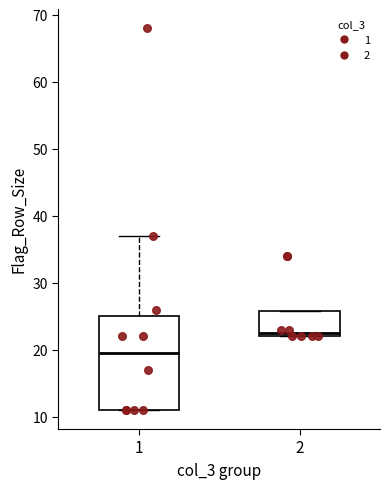

Reading left to right, transcribe this box plot: for each box, give where its median line is, the range the box spans, and where its two whiskers end, as read against the y-axis. The values are not printed on the chart, so give them approximately, as read against the axis.

1: median 20, box 11 to 25, whiskers 11 to 37
2: median 23, box 22 to 26, whiskers 22 to 26